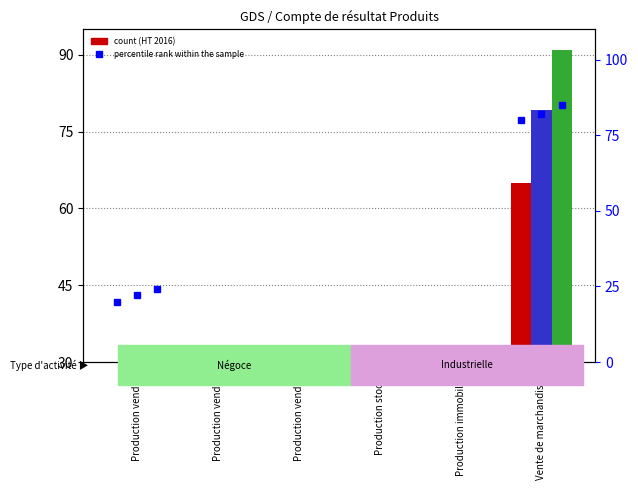

The HT 2016 series shows 19.5 at Production vendue 2. True or false?

False